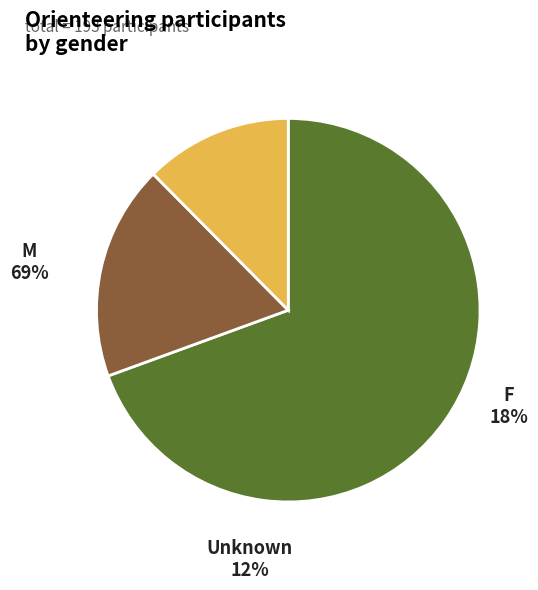

Is it true that  is 12% of the pie?

True